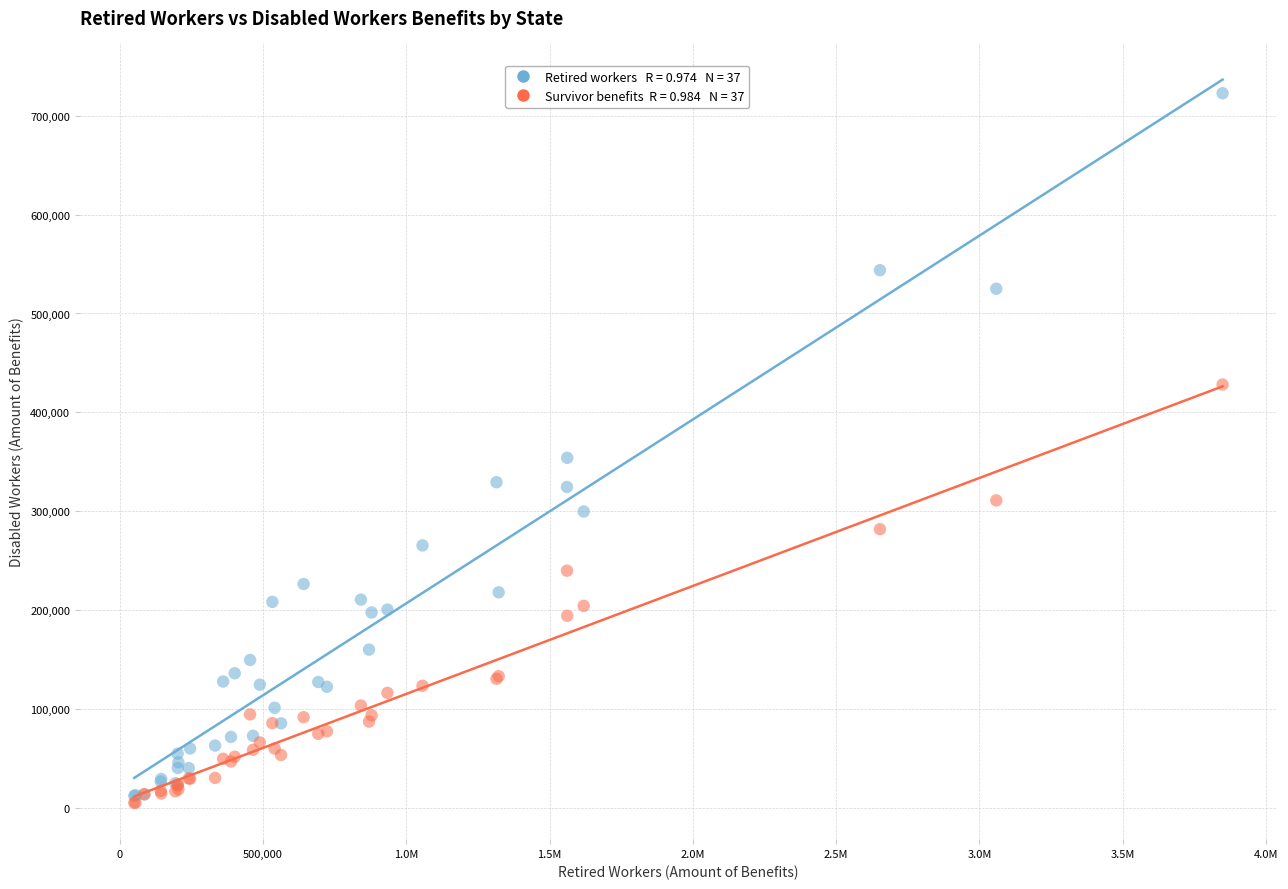

Across all series, what Y value is closest to 363859?

354018